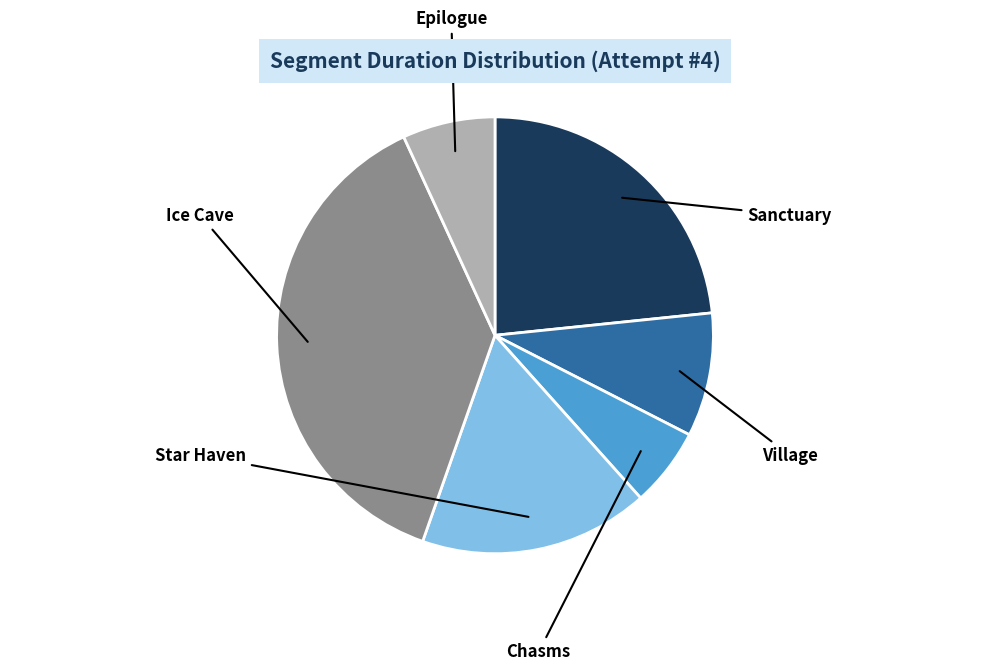

True or false: Epilogue accounts for 7% of the total.

True